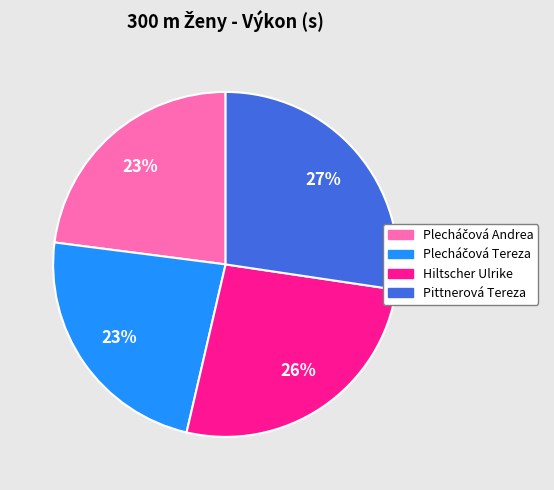

True or false: Hiltscher Ulrike accounts for 19% of the total.

False